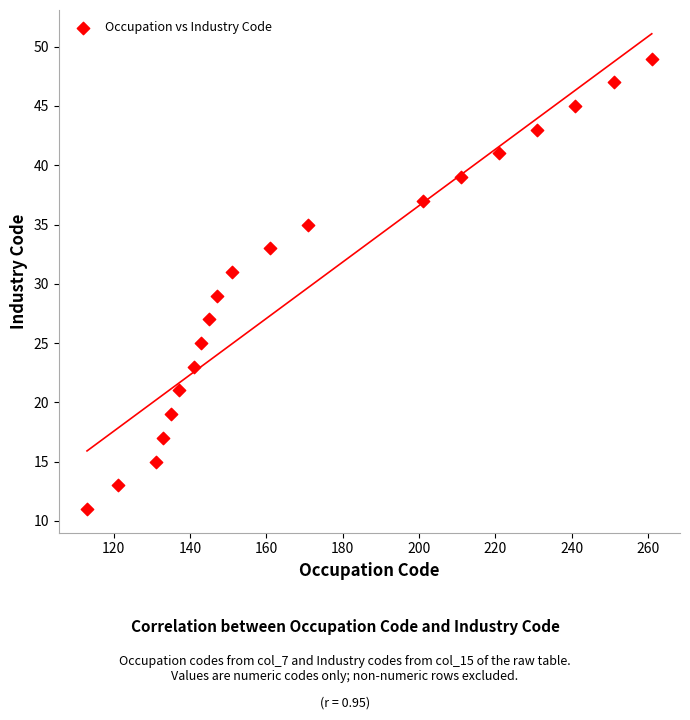

What is the range of X values (max minus min)?

148